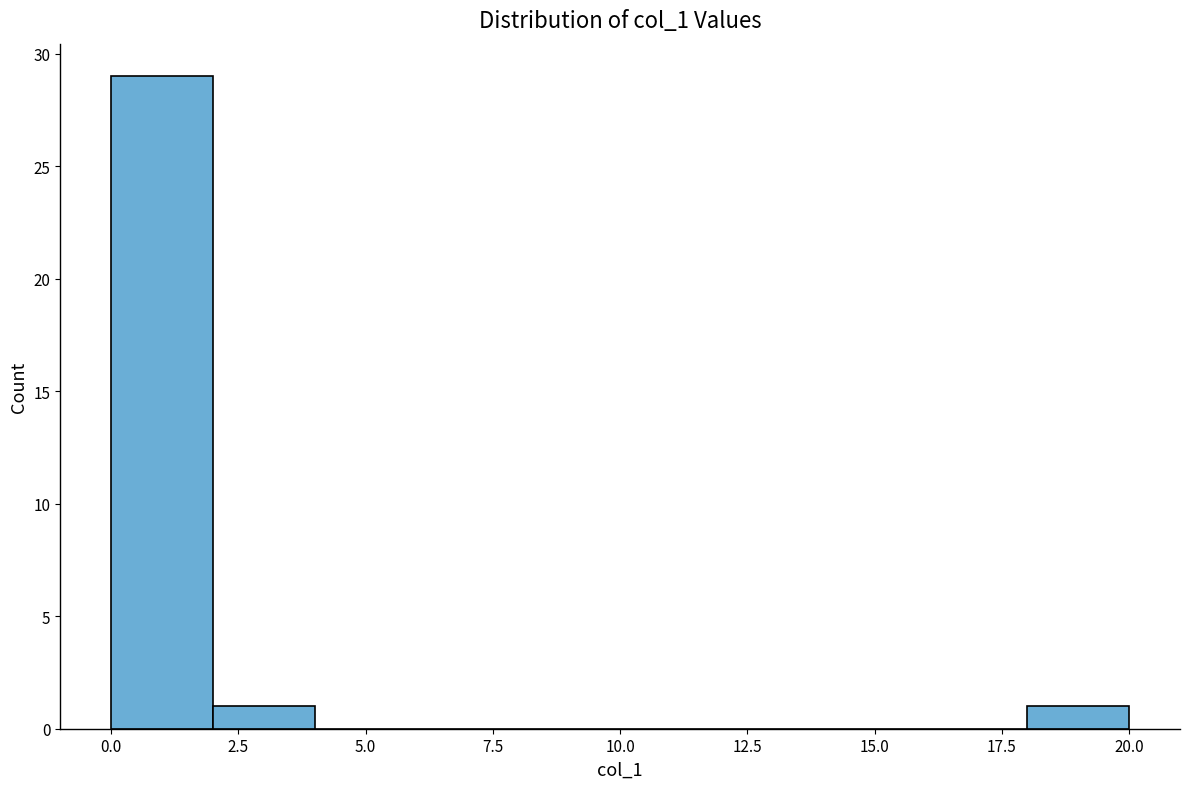

Reading left to right, transcribe this chart: for each bar, give the range it covers on the x-axis and its height. The values are not printed on the chart, so give them approximately, as read against the axis.

0 to 2: 29
2 to 4: 1
4 to 6: 0
6 to 8: 0
8 to 10: 0
10 to 12: 0
12 to 14: 0
14 to 16: 0
16 to 18: 0
18 to 20: 1